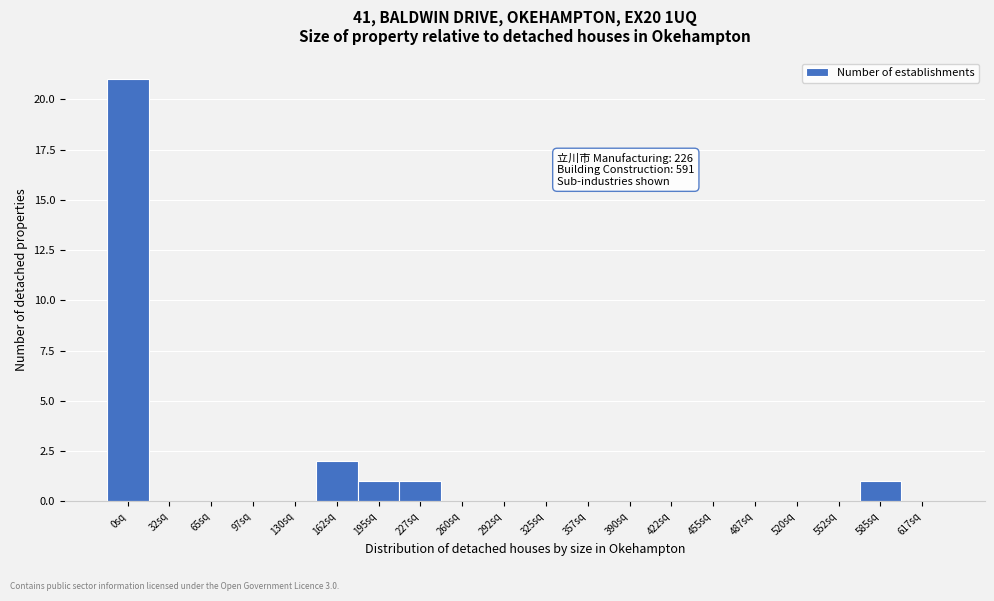

Reading left to right, extract all data points from this chart.

0sq=21	32sq=0	65sq=0	97sq=0	130sq=0	162sq=2	195sq=1	227sq=1	260sq=0	292sq=0	325sq=0	357sq=0	390sq=0	422sq=0	455sq=0	487sq=0	520sq=0	552sq=0	585sq=1	617sq=0